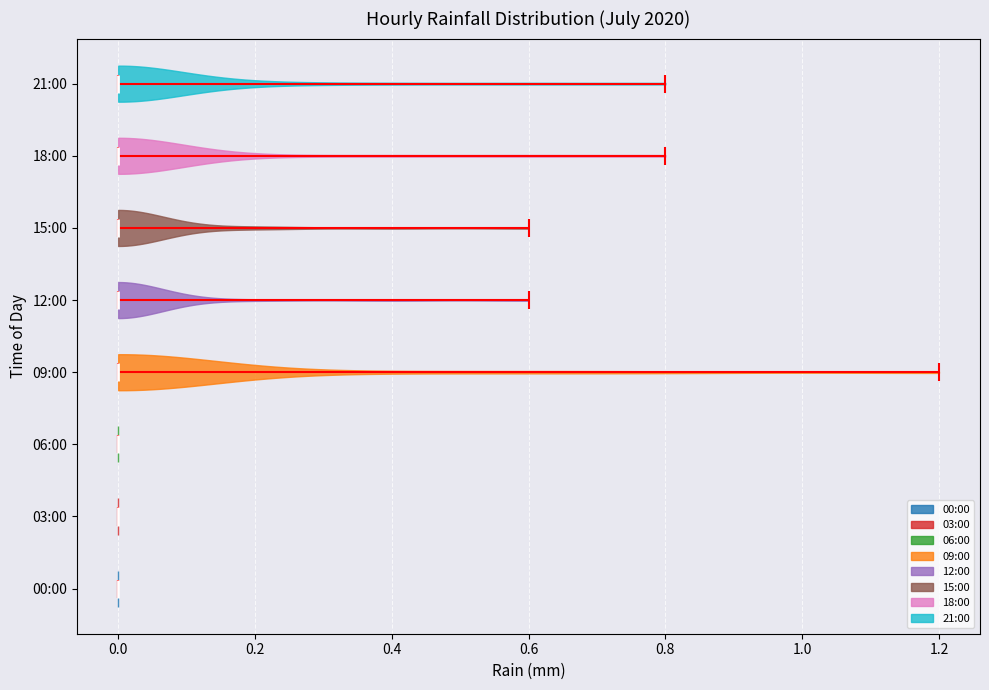

Reading bottom to top, read every violin against the x-axis: where its median line is, and the lowest and highest points it reaches. The values are not printed on the chart, so give them approximately, as read against the axis.

00:00: median line 0.0, lowest point 0.0, highest point 0.0
03:00: median line 0.0, lowest point 0.0, highest point 0.0
06:00: median line 0.0, lowest point 0.0, highest point 0.0
09:00: median line 0.0, lowest point 0.0, highest point 1.2
12:00: median line 0.0, lowest point 0.0, highest point 0.6
15:00: median line 0.0, lowest point 0.0, highest point 0.6
18:00: median line 0.0, lowest point 0.0, highest point 0.8
21:00: median line 0.0, lowest point 0.0, highest point 0.8